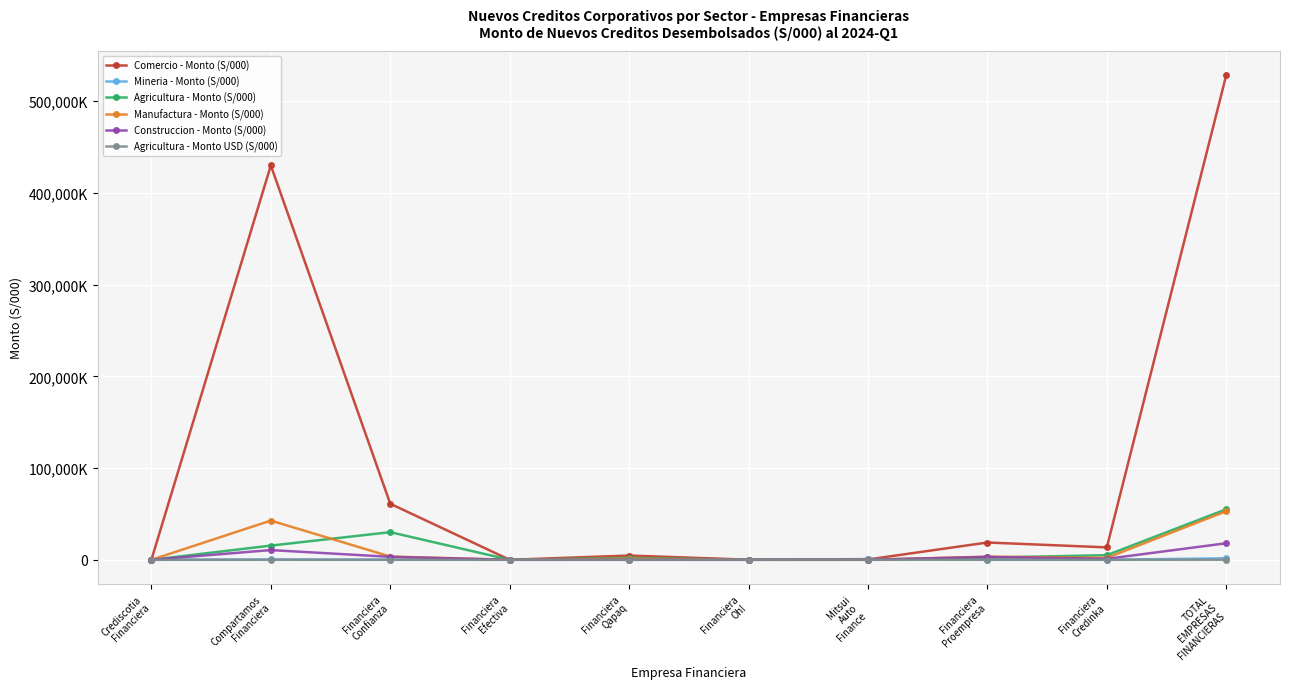

Is this an area chart (filled region under the line)?

No